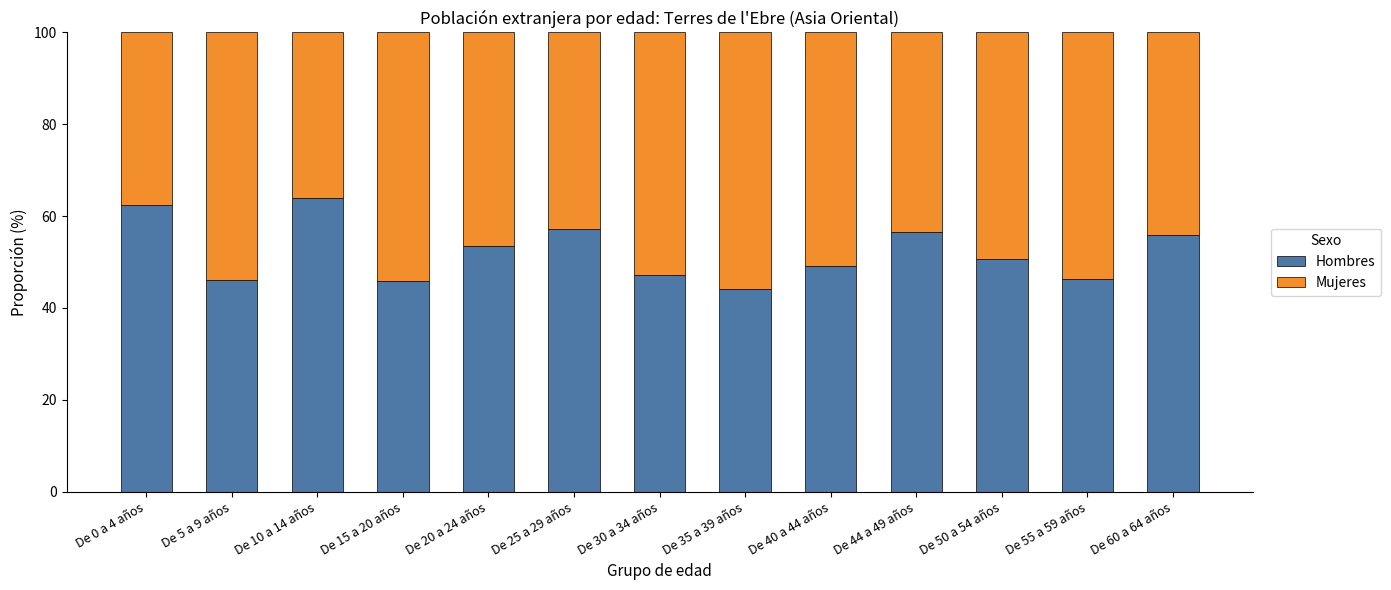

What is the sum of the Hombres values at De 5 a 9 años and De 44 a 49 años?

102.7